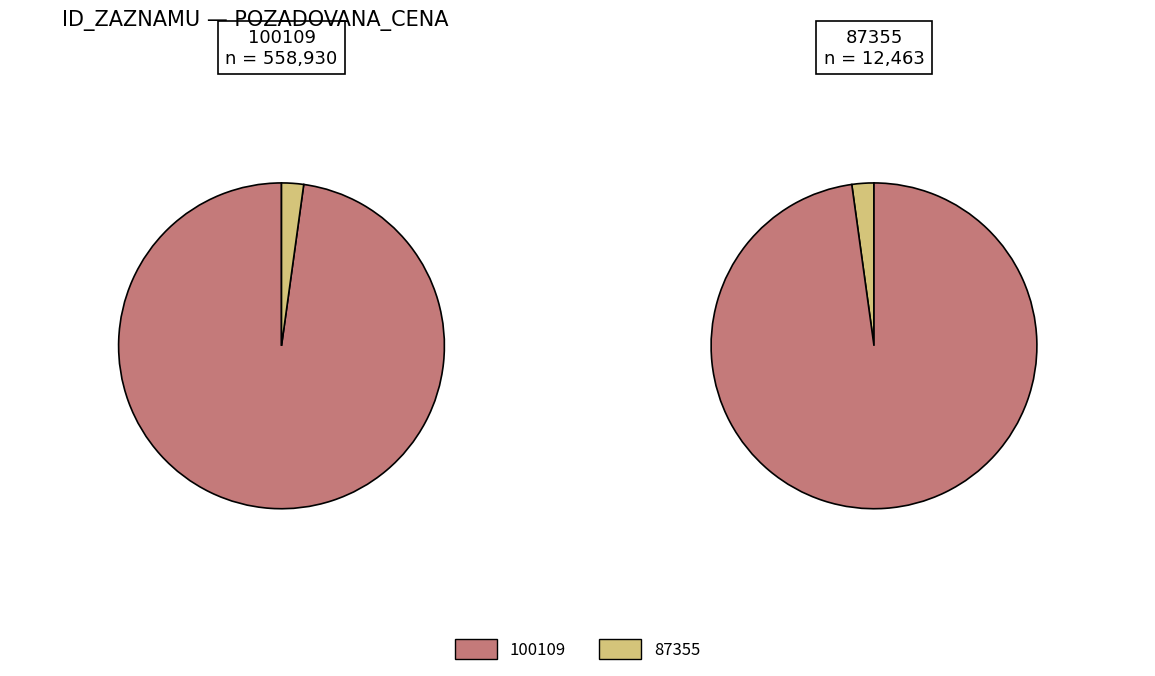

Is it true that 87355 is 2% of the pie?

True